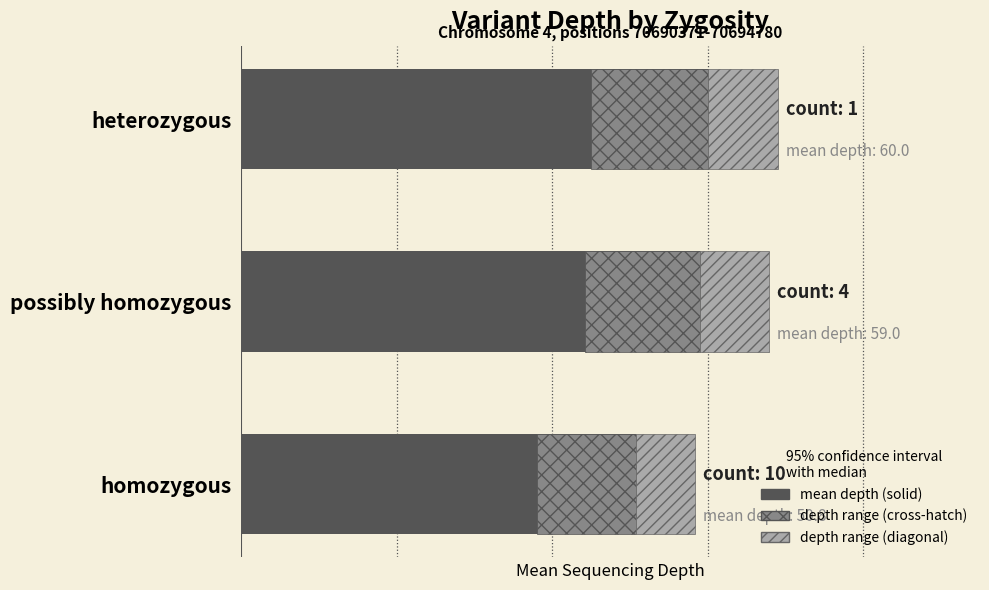

What is the smallest value displayed?

50.8